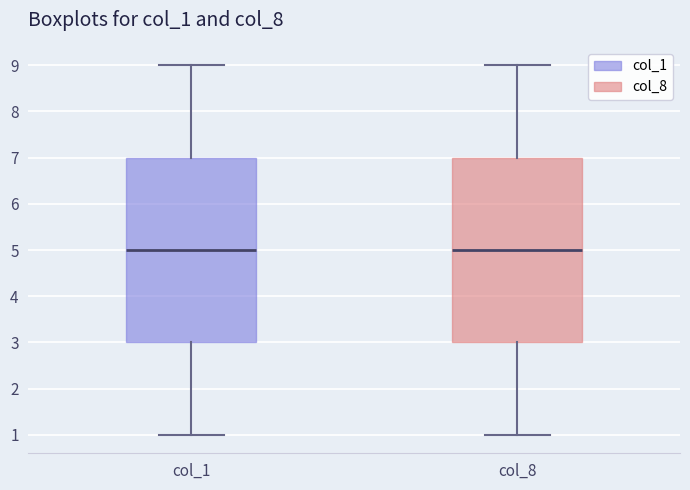

Where does the upper whisker of the box for col_8 end on the y-axis? The values are not printed on the chart, so give them approximately, as read against the axis.

9